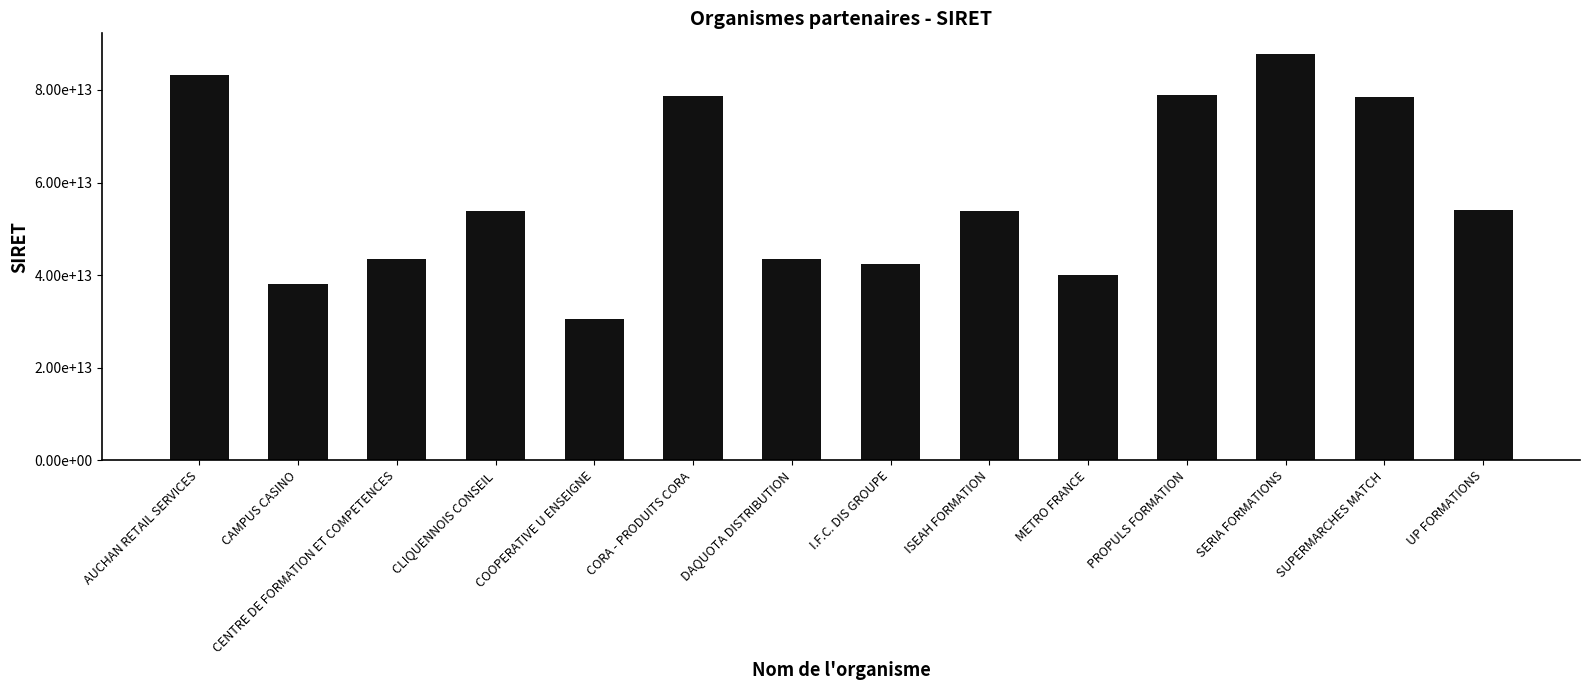

What is the minimum value shown in the chart?

30460295600142